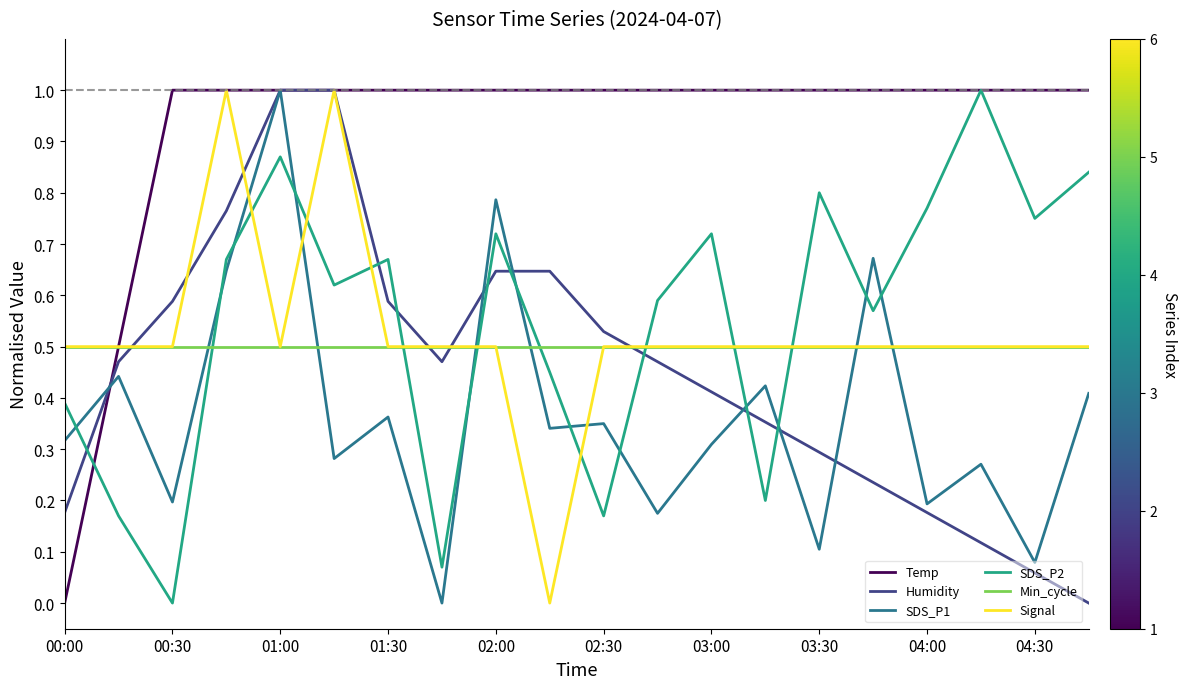

Which series has the largest total across all categories?

Temp